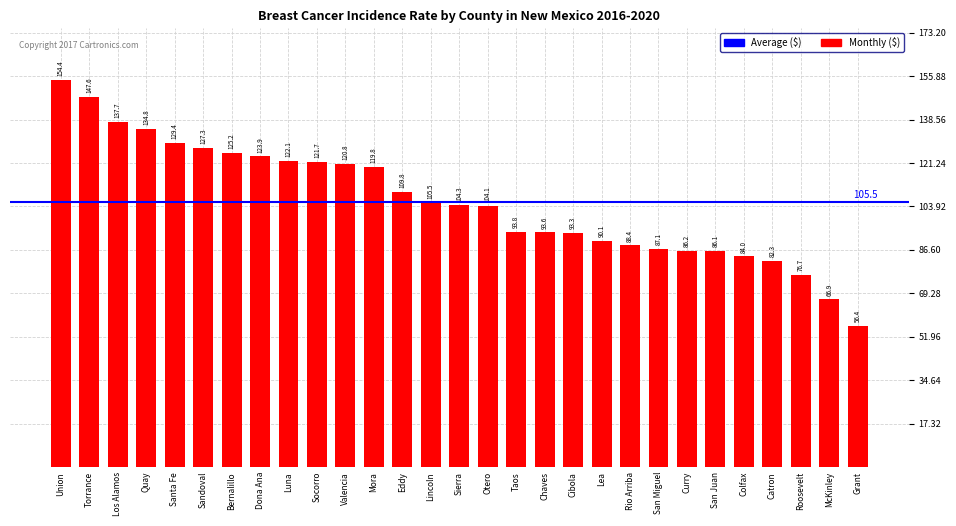

List the labels in order of value, largest first.

Union, Torrance, Los Alamos, Quay, Santa Fe, Sandoval, Bernalillo, Dona Ana, Luna, Socorro, Valencia, Mora, Eddy, Lincoln, Sierra, Otero, Taos, Chaves, Cibola, Lea, Rio Arriba, San Miguel, Curry, San Juan, Colfax, Catron, Roosevelt, McKinley, Grant